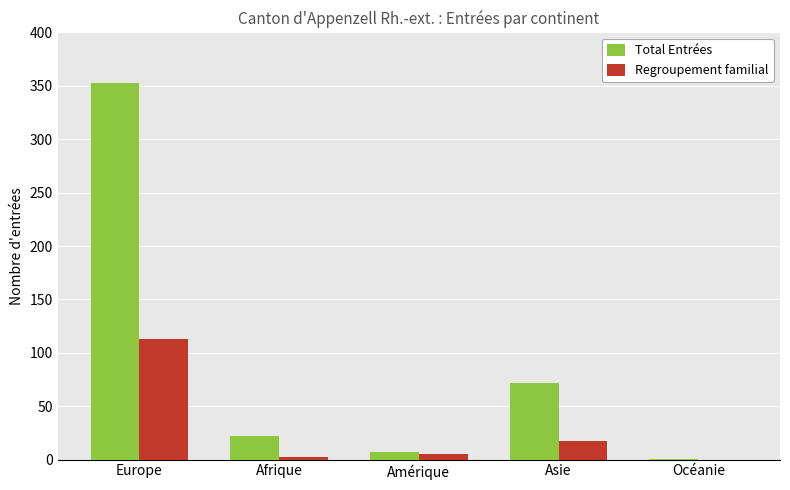

What is the sum of all Total Entrées values?

455